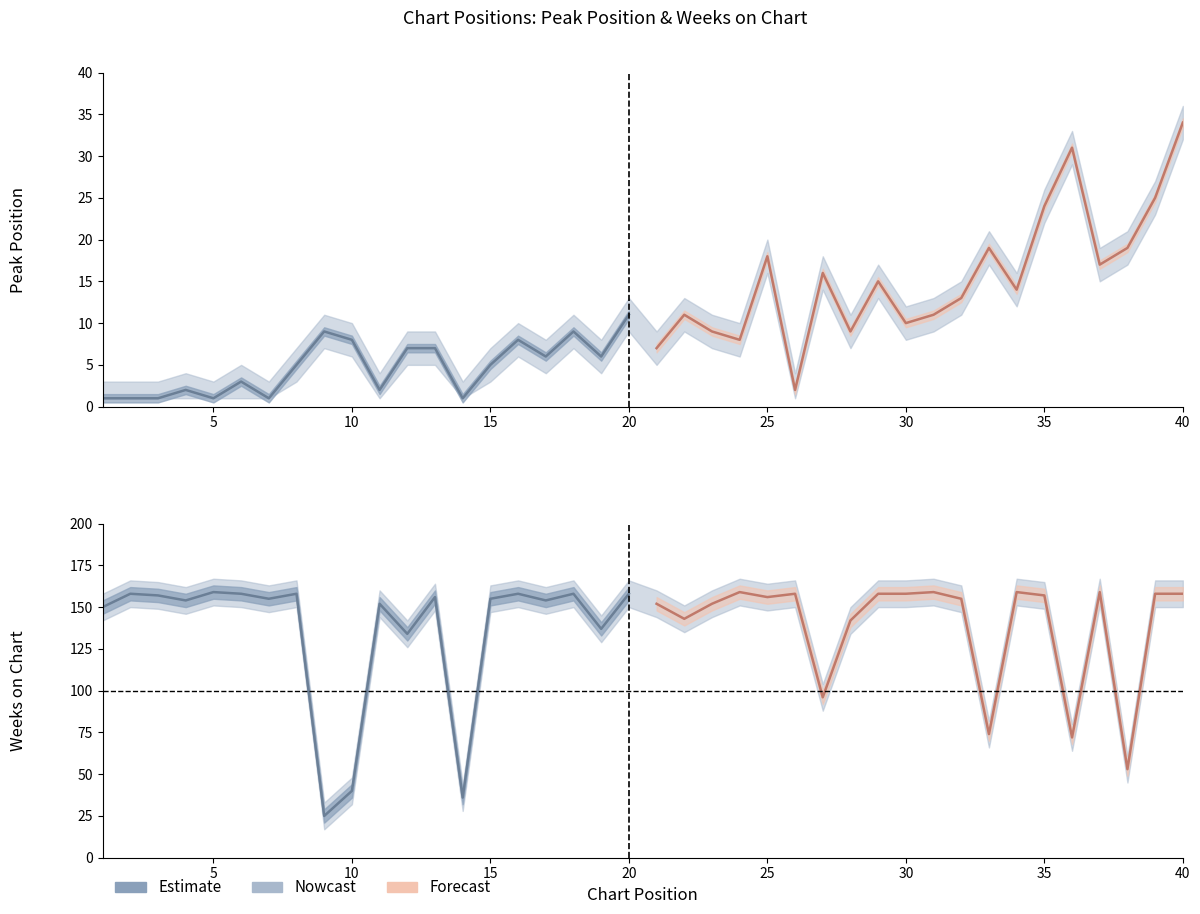

Is this an area chart (filled region under the line)?

No